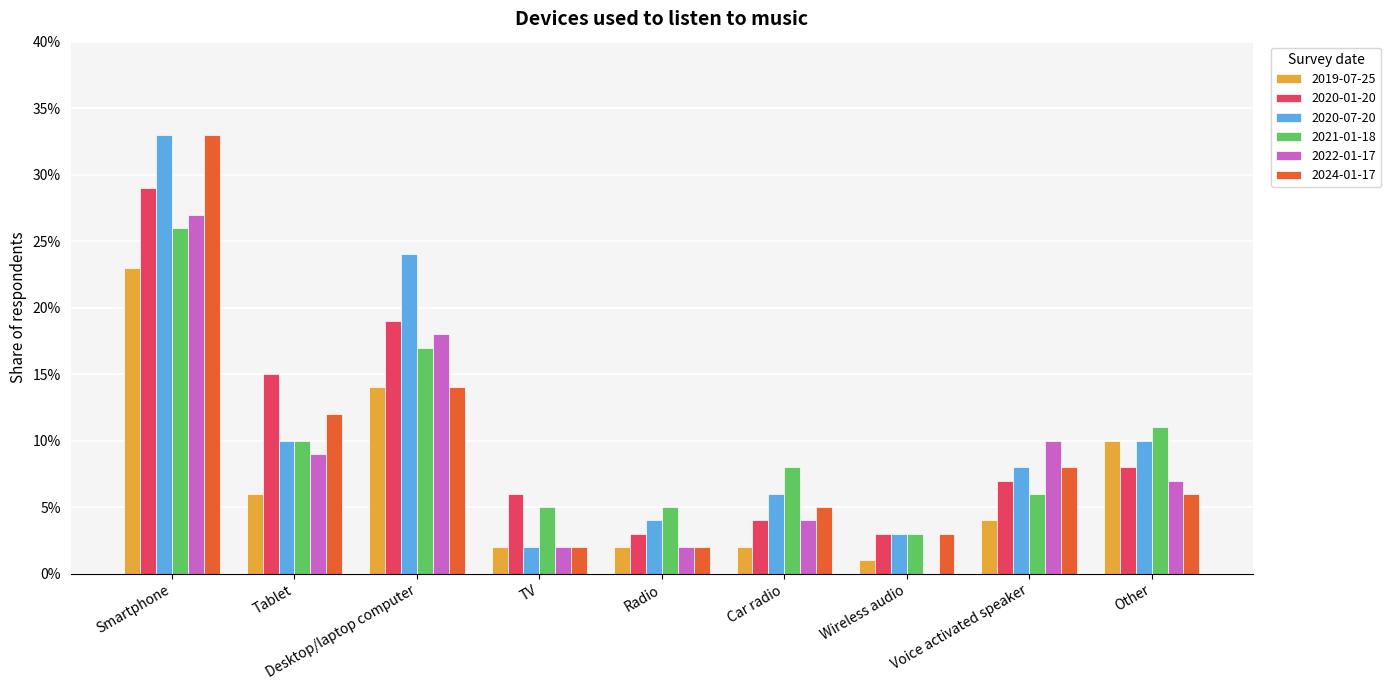

What are all the series names shown in the legend?

2019-07-25, 2020-01-20, 2020-07-20, 2021-01-18, 2022-01-17, 2024-01-17